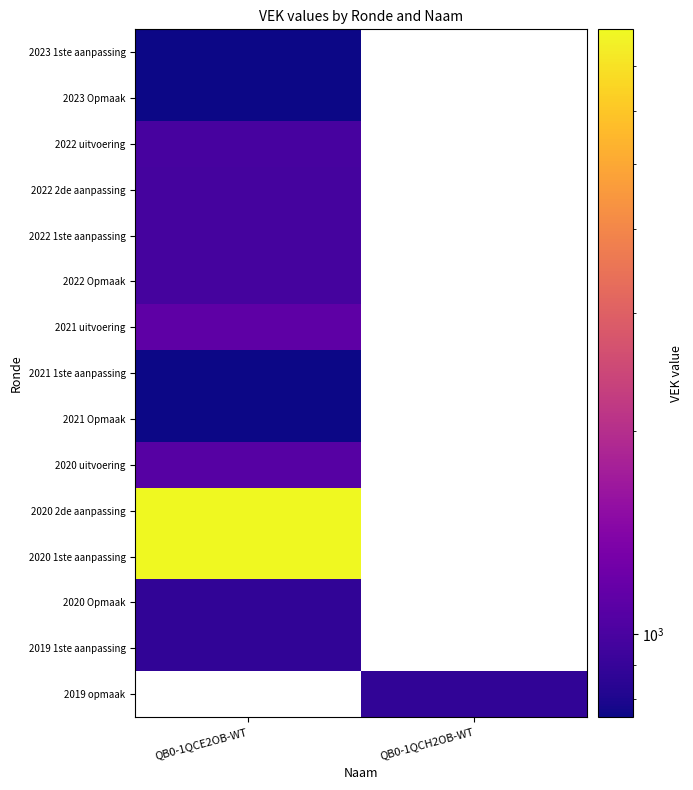

Is the value of 2020 Opmaak at QB0-1QCH2OB-WT greater than the value of 2019 opmaak at QB0-1QCH2OB-WT?

No